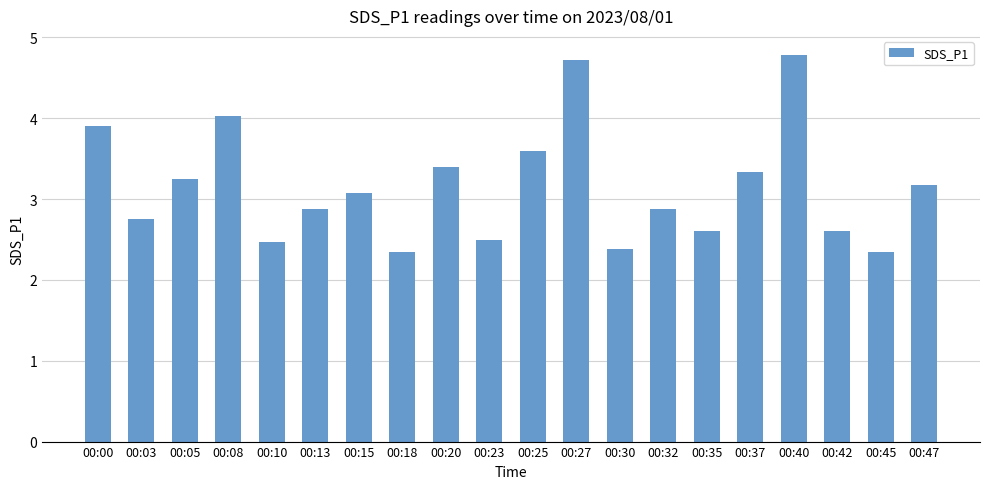

What is the average value?

3.2